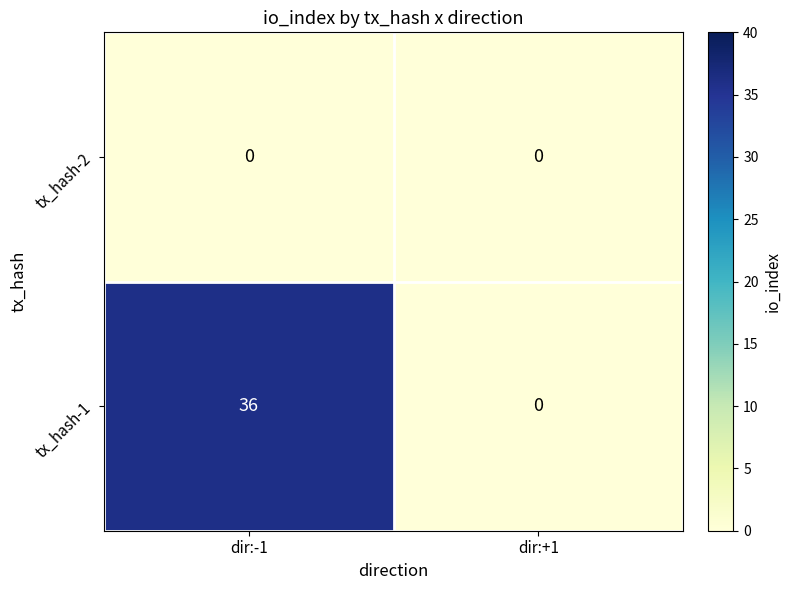

How many distinct data groups are displayed?

2